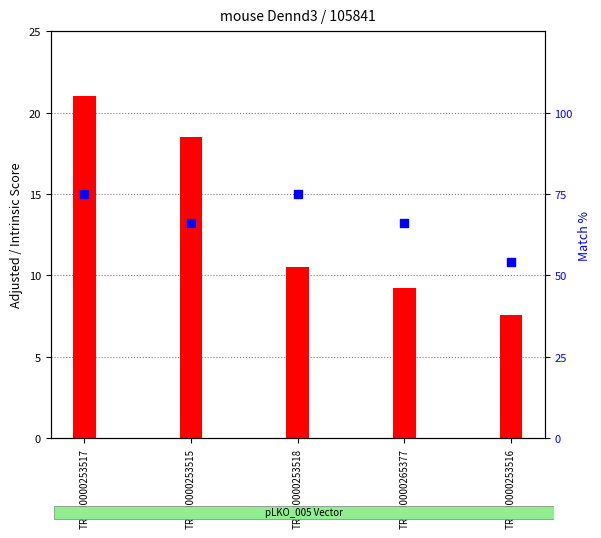

Is the value of Intrinsic Score at TRCN0000265377 greater than the value of Adjusted Score at TRCN0000253516?

Yes